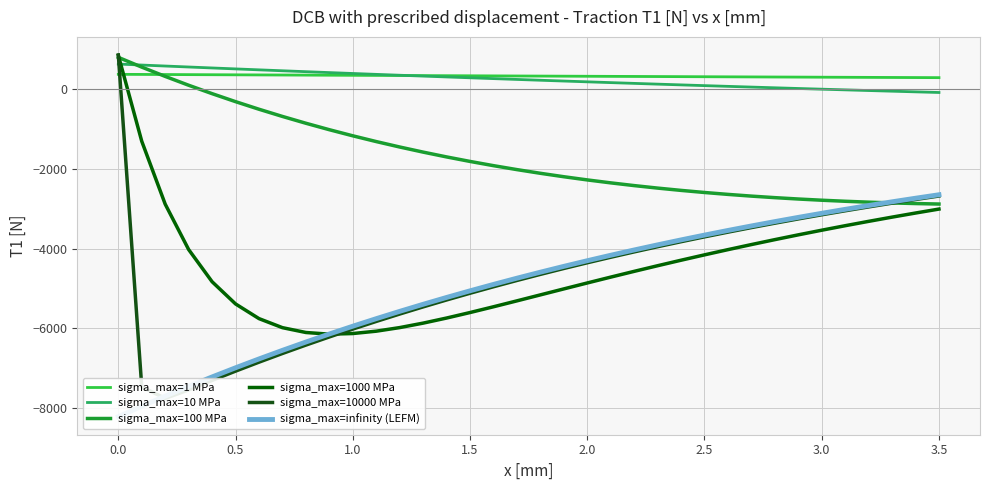

Does the chart have visible grid lines?

Yes